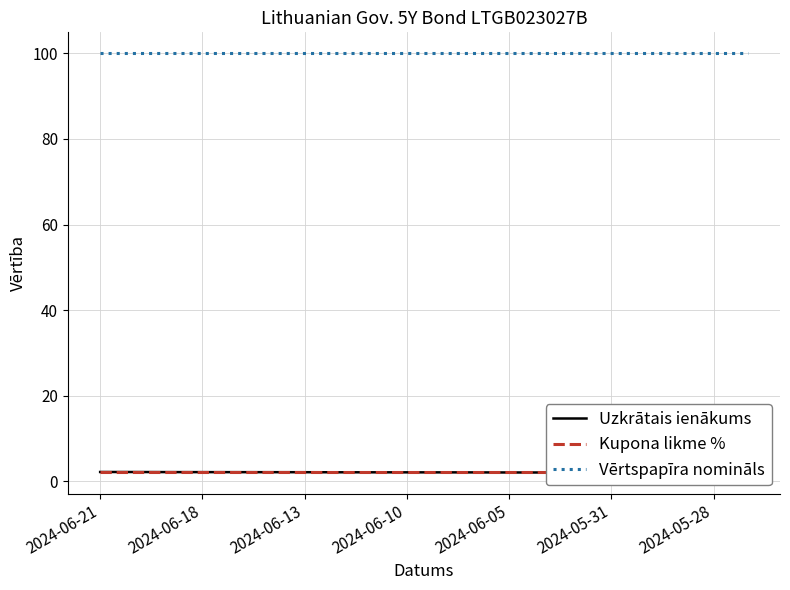

Reading left to right, extract all data points from this chart.

Uzkrātais ienākums: 2.2	2.2	2.2	2.2	2.1	2.1	2.1	2.1	2.1	2.1	2.1	2.1	2.1	2.1	2.1	2.1	2.0	2.0	2.0	2.0
Kupona likme %: 2.3	2.3	2.3	2.3	2.3	2.3	2.3	2.3	2.3	2.3	2.3	2.3	2.3	2.3	2.3	2.3	2.3	2.3	2.3	2.3
Vērtspapīra nomināls: 100.0	100.0	100.0	100.0	100.0	100.0	100.0	100.0	100.0	100.0	100.0	100.0	100.0	100.0	100.0	100.0	100.0	100.0	100.0	100.0